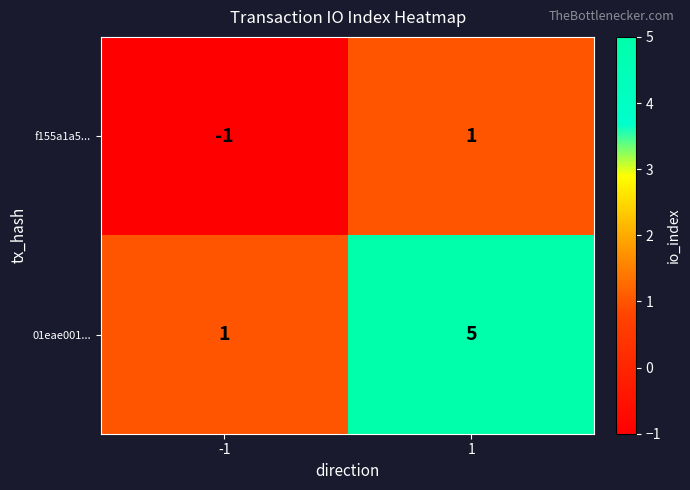

What is the sum of all 01eae001... values?

6